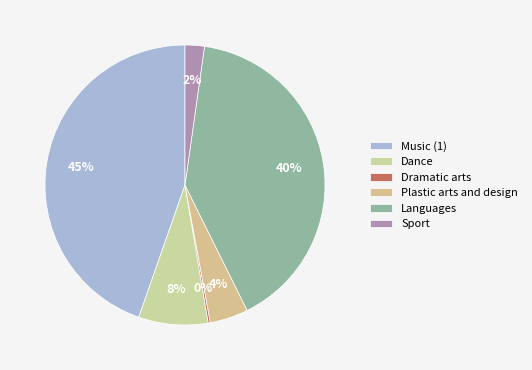

What percentage is the Plastic arts and design slice, to the nearest percent?

4%